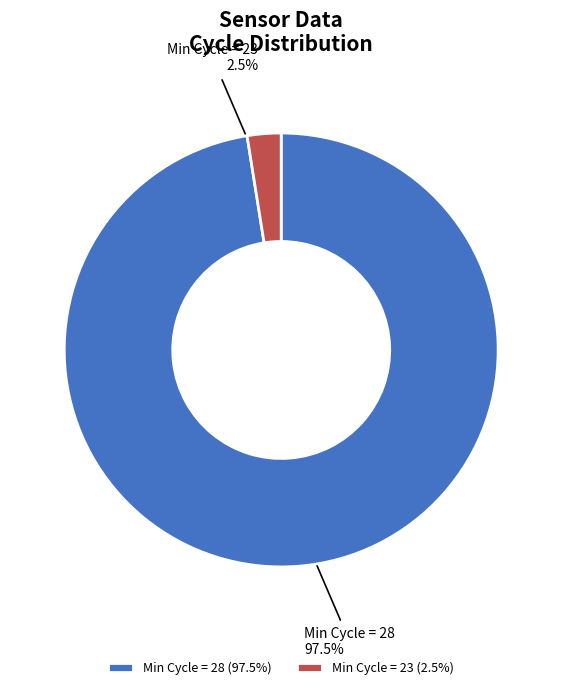

Which has a higher value, Min Cycle = 28 or Min Cycle = 23?

Min Cycle = 28